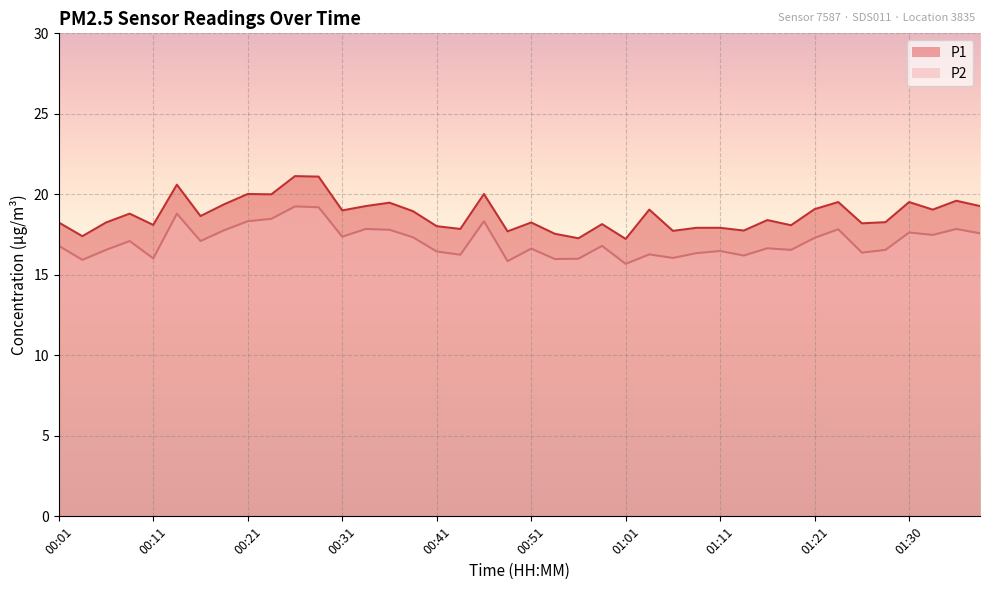

What is the spread (max minus min) of values at 00:14?

1.8